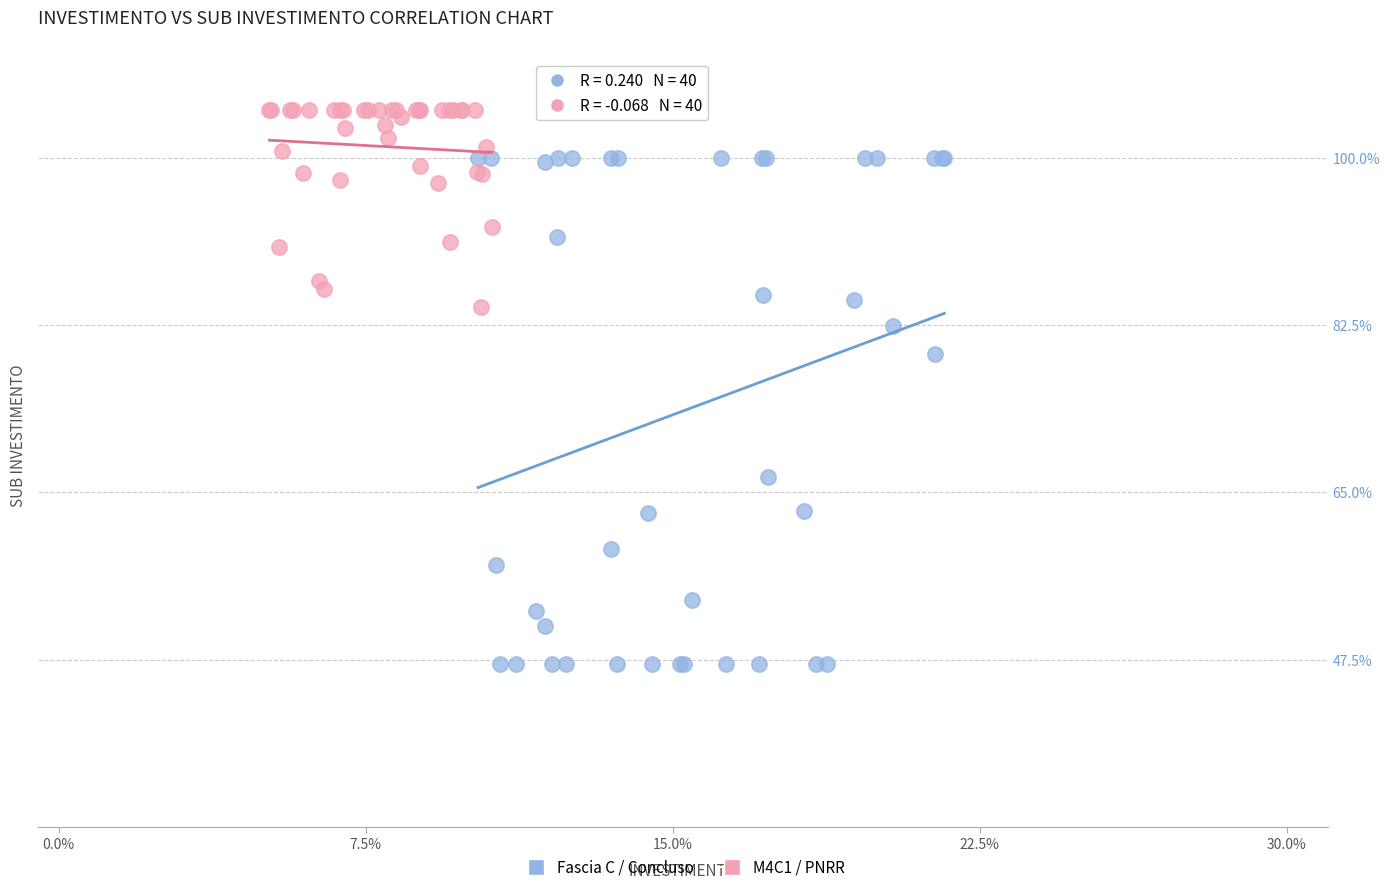

Which series reaches the maximum Y coordinate?

M4C1 / PNRR